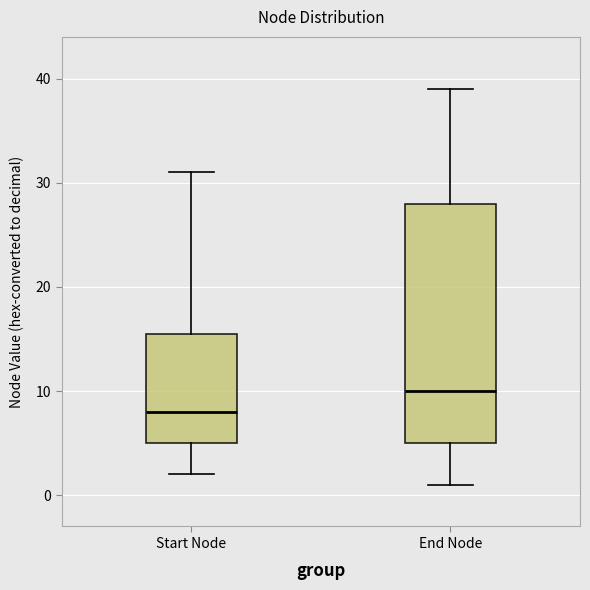

Reading left to right, transcribe this box plot: for each box, give where its median line is, the range the box spans, and where its two whiskers end, as read against the y-axis. The values are not printed on the chart, so give them approximately, as read against the axis.

Start Node: median 8, box 5 to 16, whiskers 2 to 31
End Node: median 10, box 5 to 28, whiskers 1 to 39